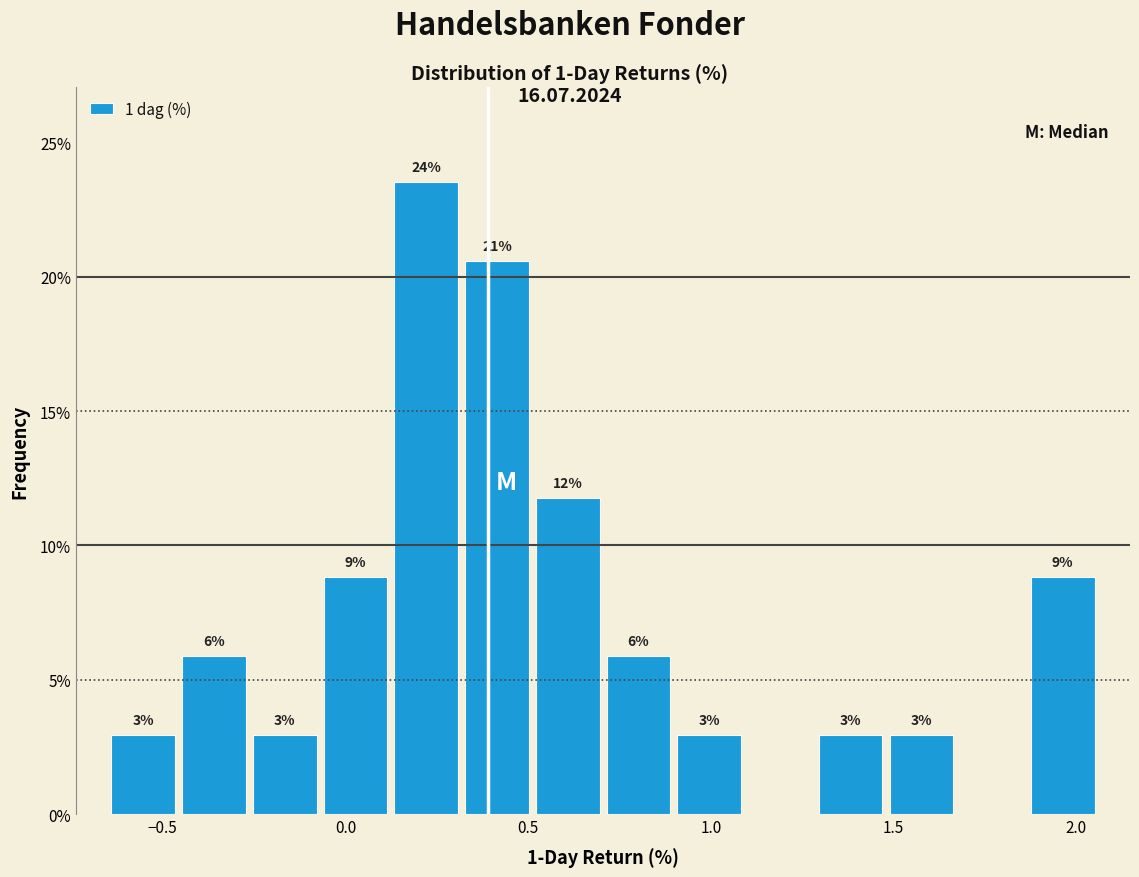

Read against the x-axis, roughly where is the centre of the tallest bar?

0.20